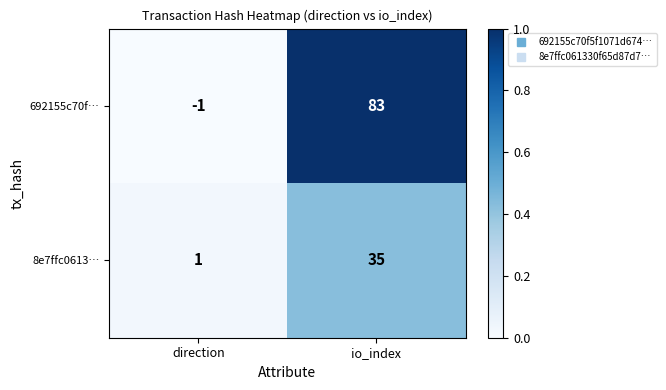

At which category is the sum across all series the highest?

io_index